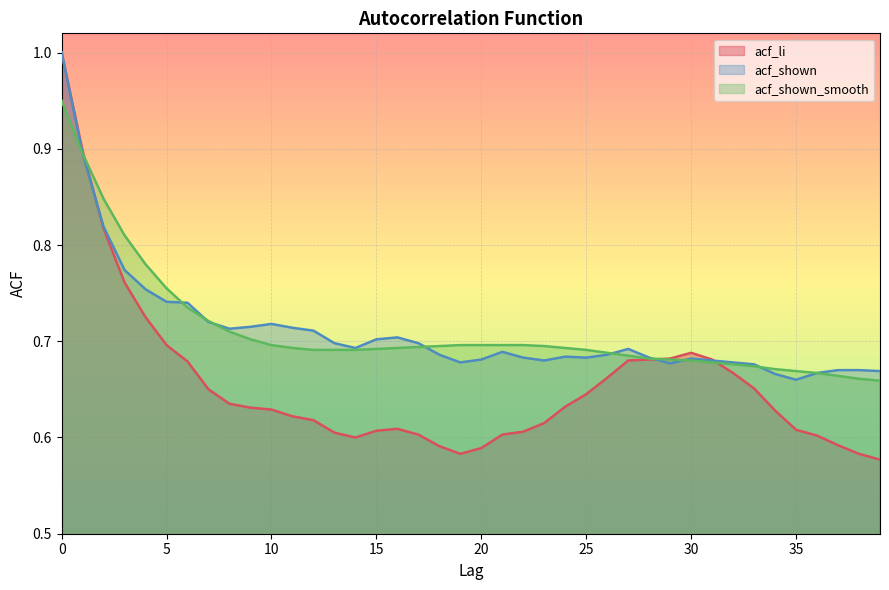

What are all the series names shown in the legend?

acf_li, acf_shown, acf_shown_smooth